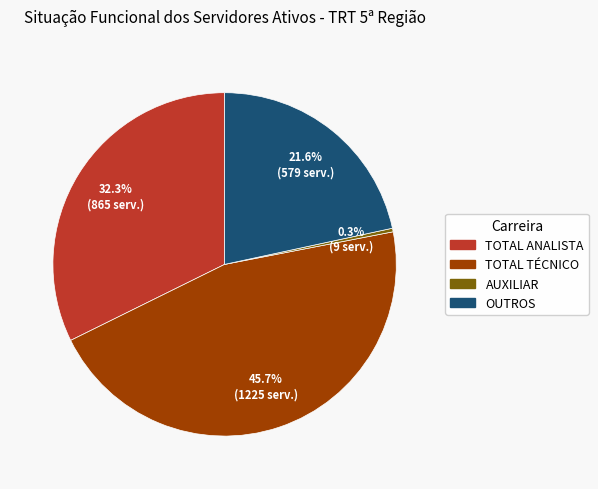

How many slices are in this pie chart?

4